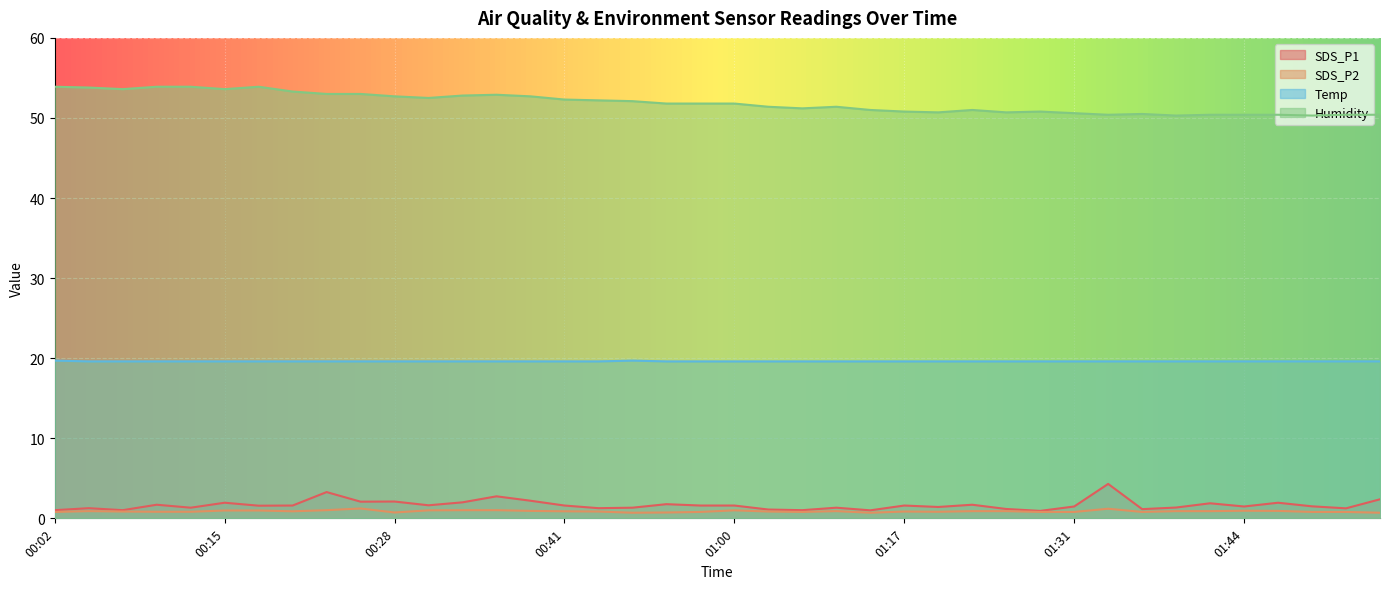

Which category has the highest value in the Humidity series?

00:02